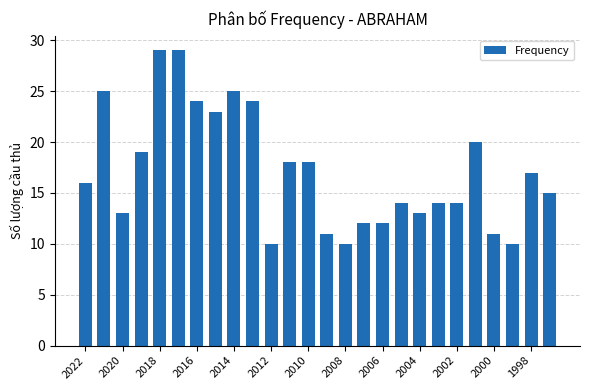

What is the average value?

17